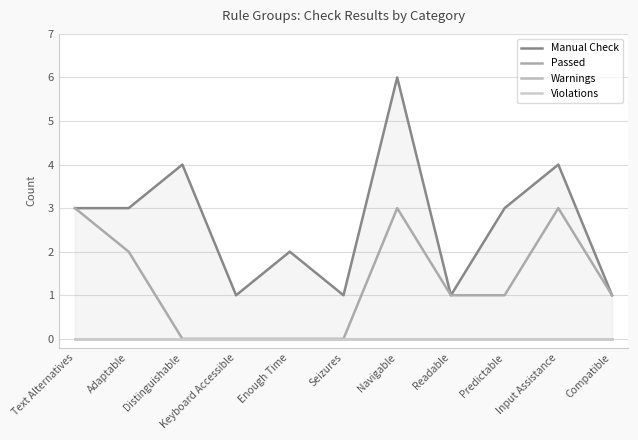

What is the minimum value for Manual Check?

1